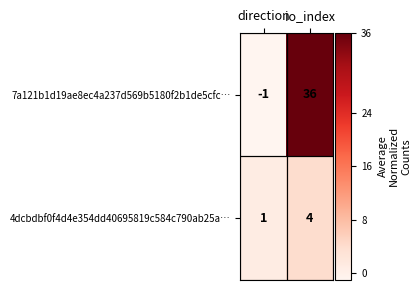

Between direction and io_index, which series saw the biggest shift?

7a121b1d19ae8ec4a237d569b5180f2b1de5cfc…